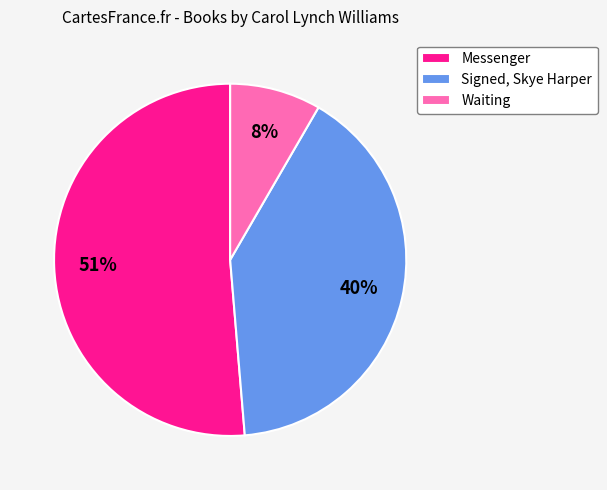

Is it true that Waiting is 15% of the pie?

False